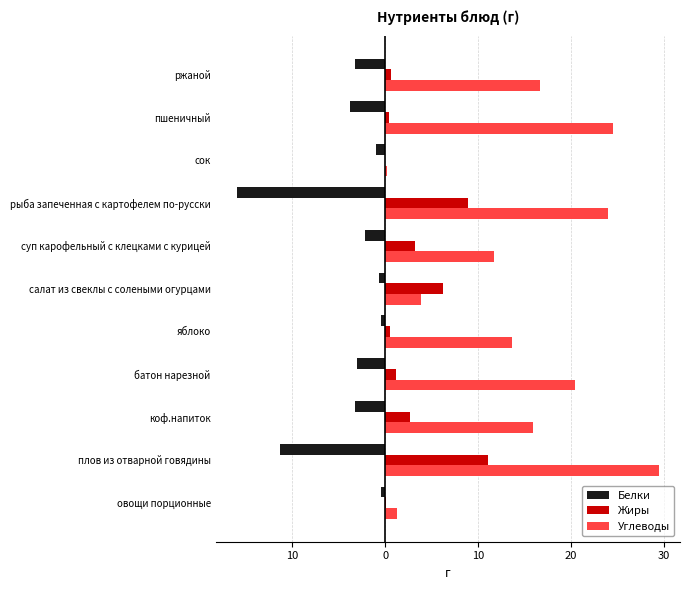

How many data points in Жиры are less than 1?

5